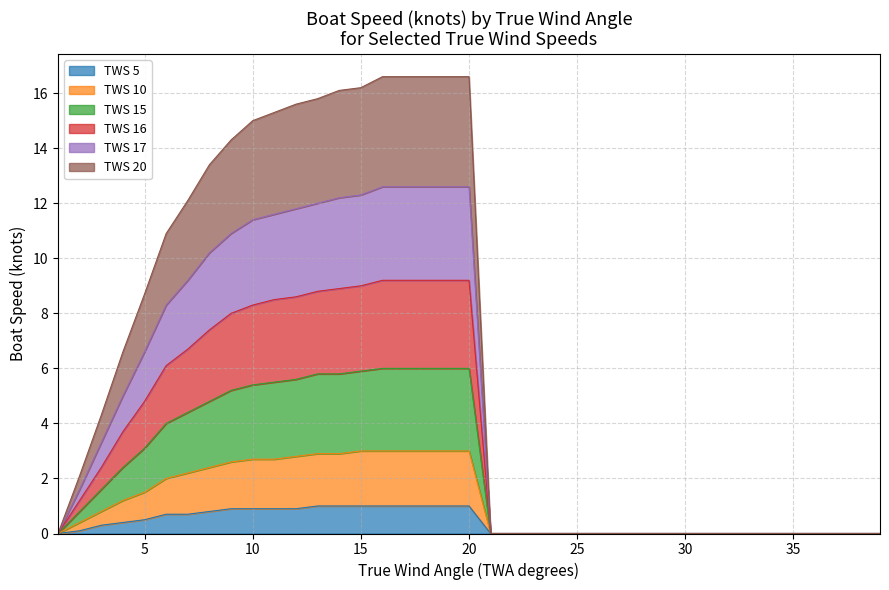

How many lines are shown in the chart?

6